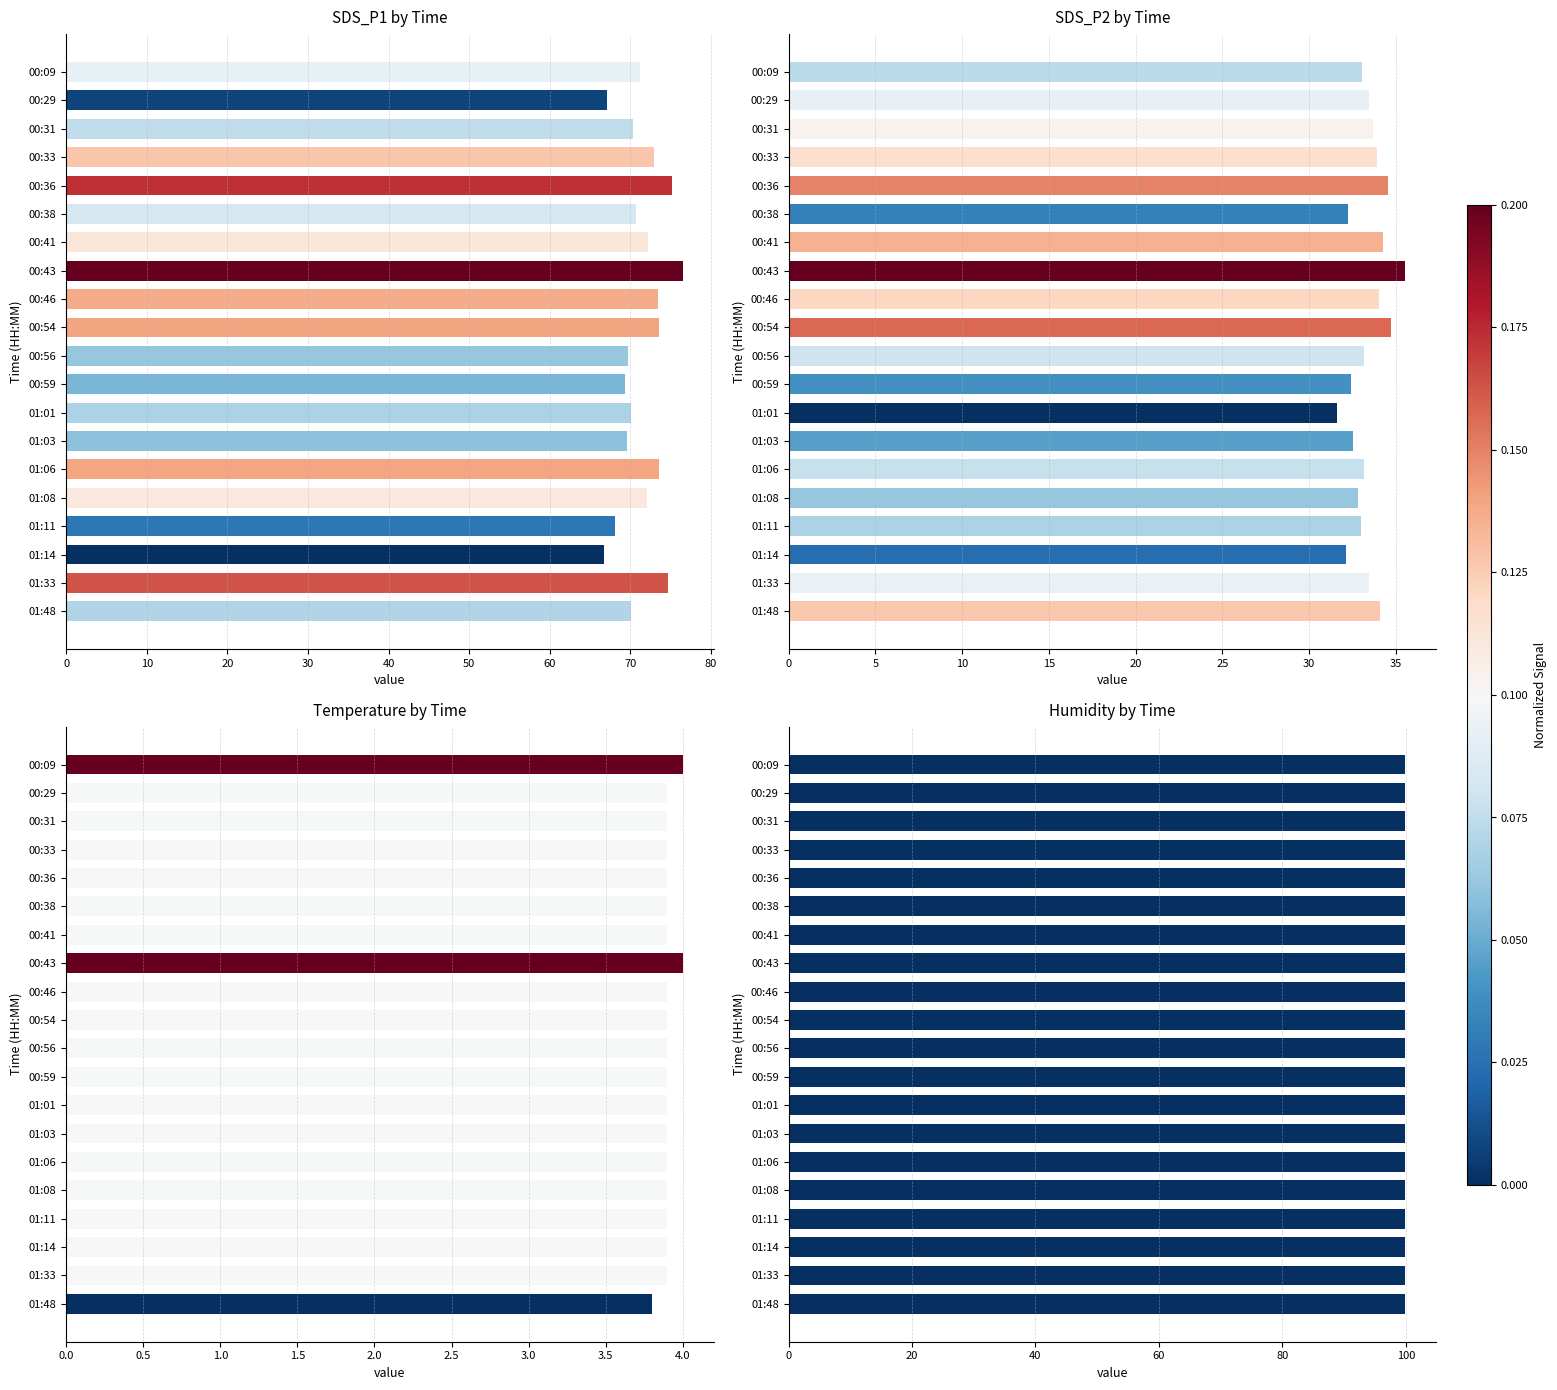

Is it true that SDS_P2 by Time equals 15.1 at 00:36?

False